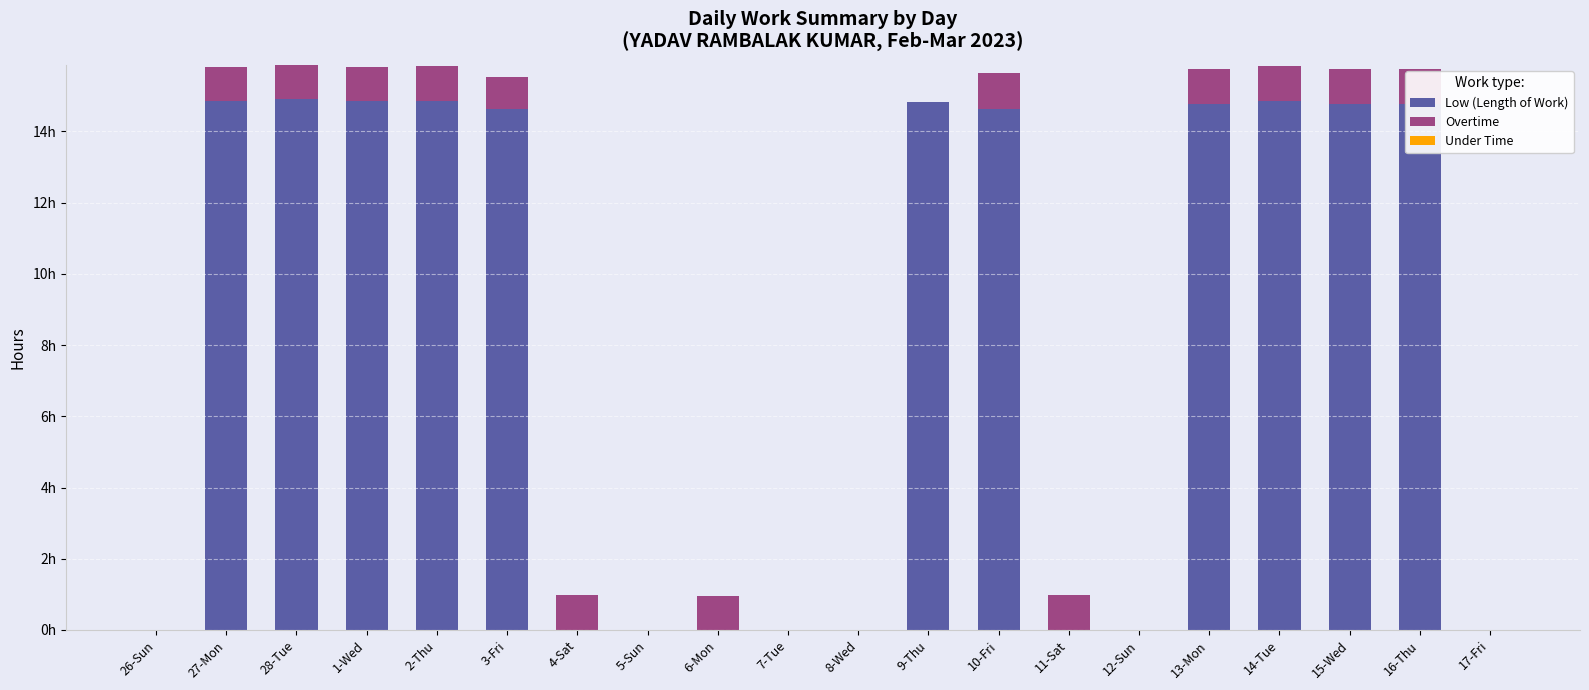

Does the chart contain stacked bars?

Yes